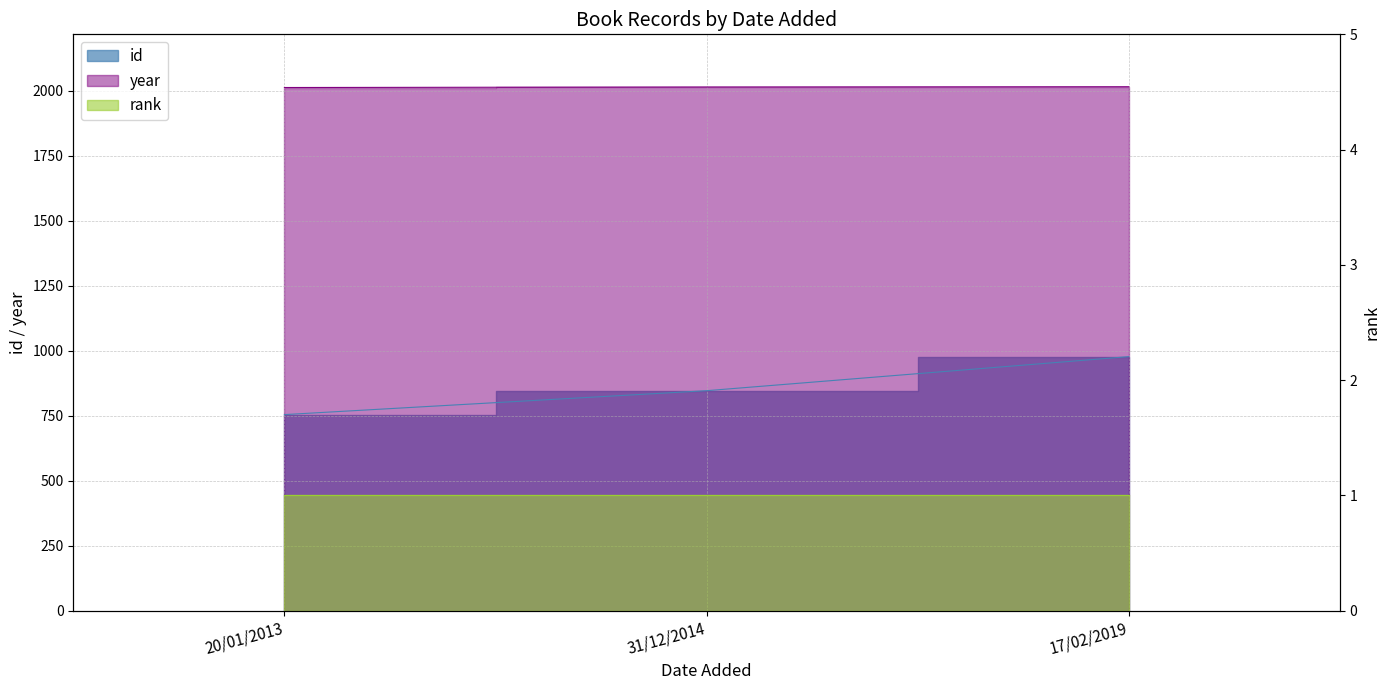

What is the difference between the id values at 20/01/2013 and 17/02/2019?

223